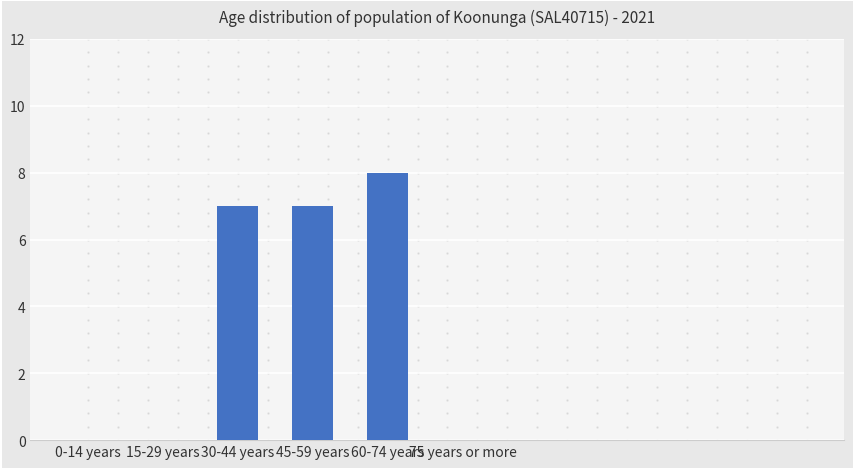

Reading right to left, extract all data points from this chart.

0	8	7	7	0	0